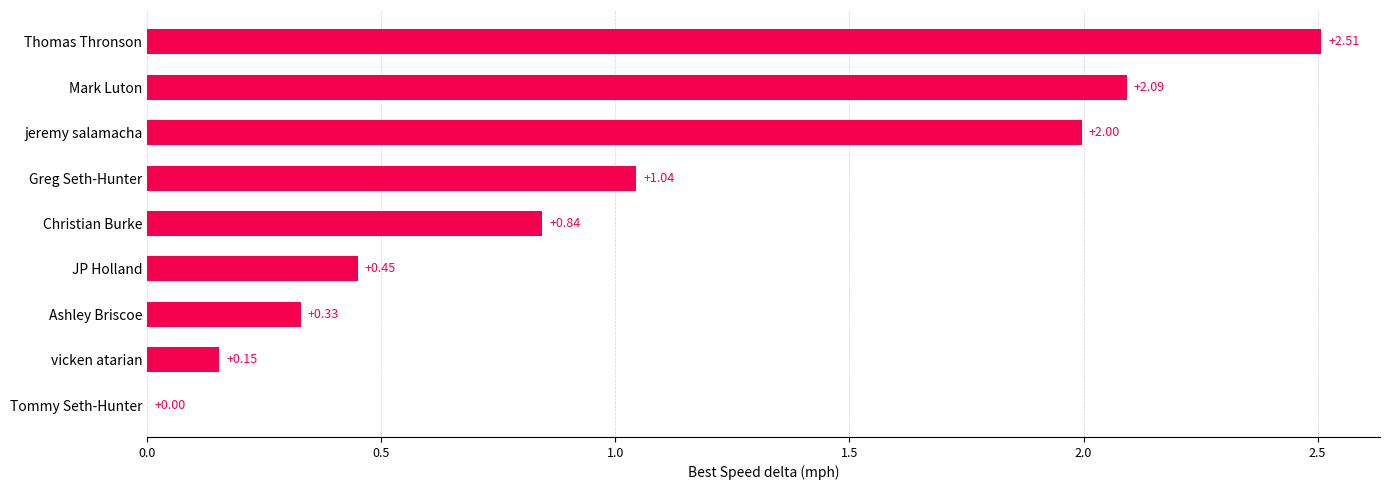

Are the bars grouped side by side (vs. stacked)?

No